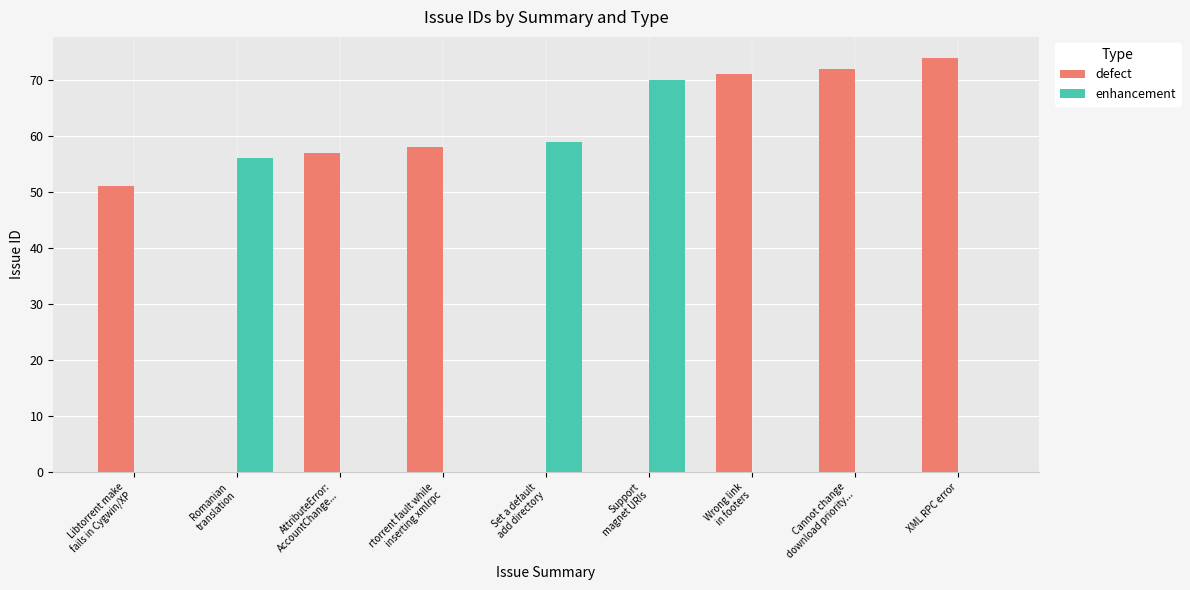

The value of defect at XML RPC error is 131. True or false?

False